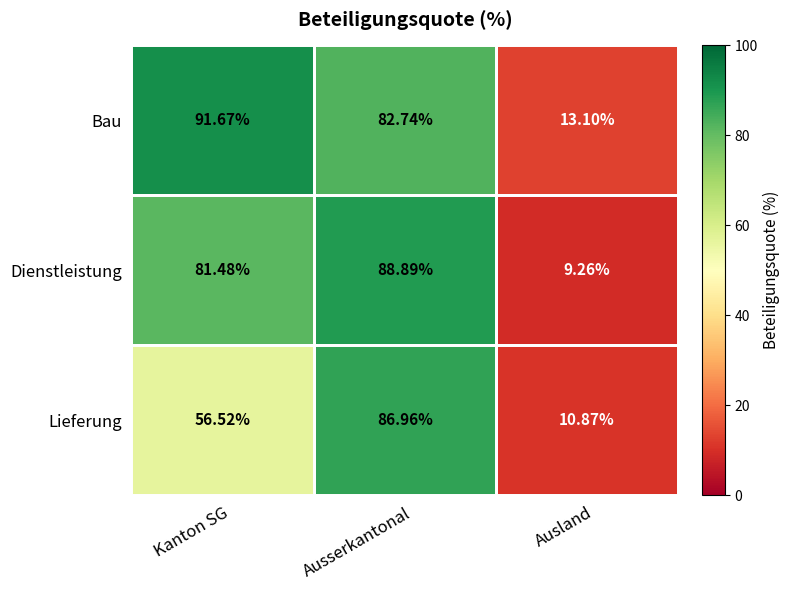

How many series are shown in this chart?

3